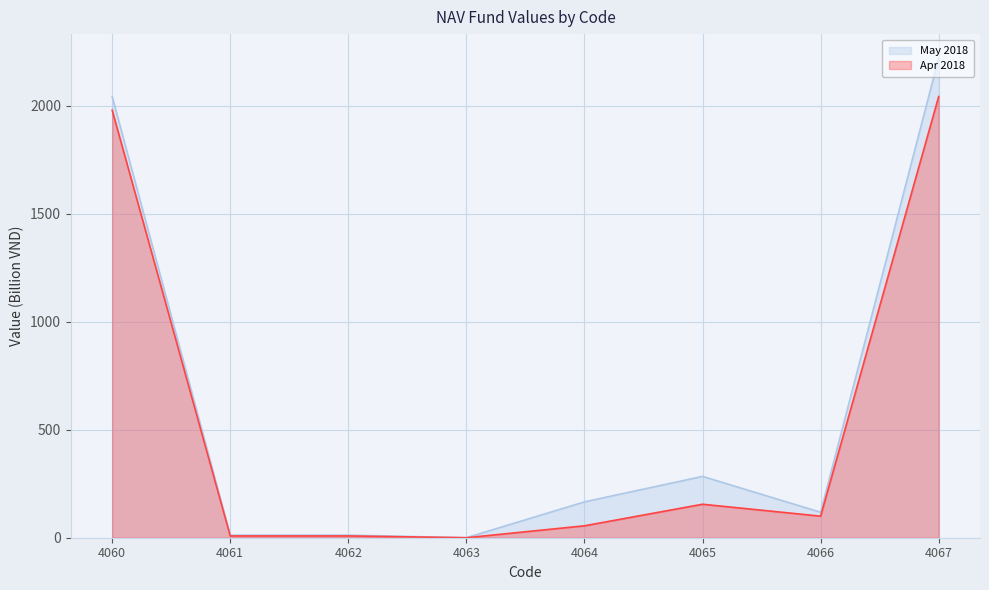

The value of May 2018 at 4060 is 2690.7. True or false?

False